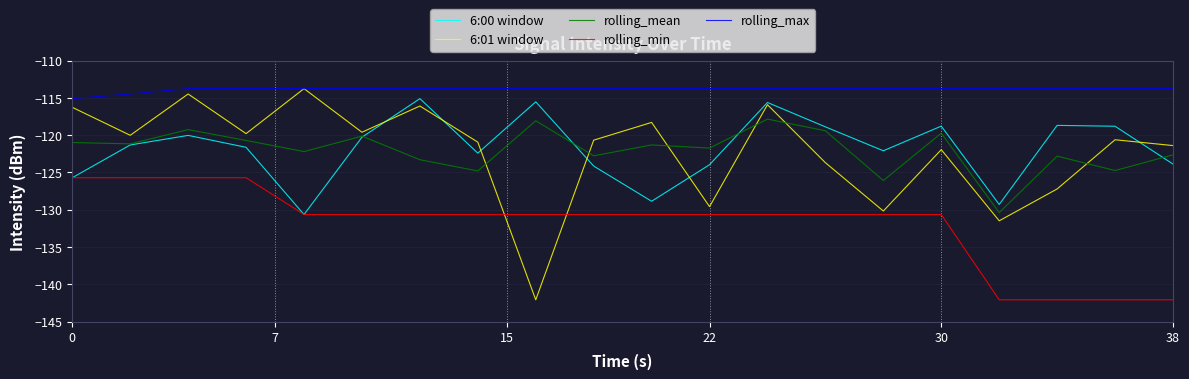

What is the difference between the second highest and minimum values in the 6:01 window series?

27.6